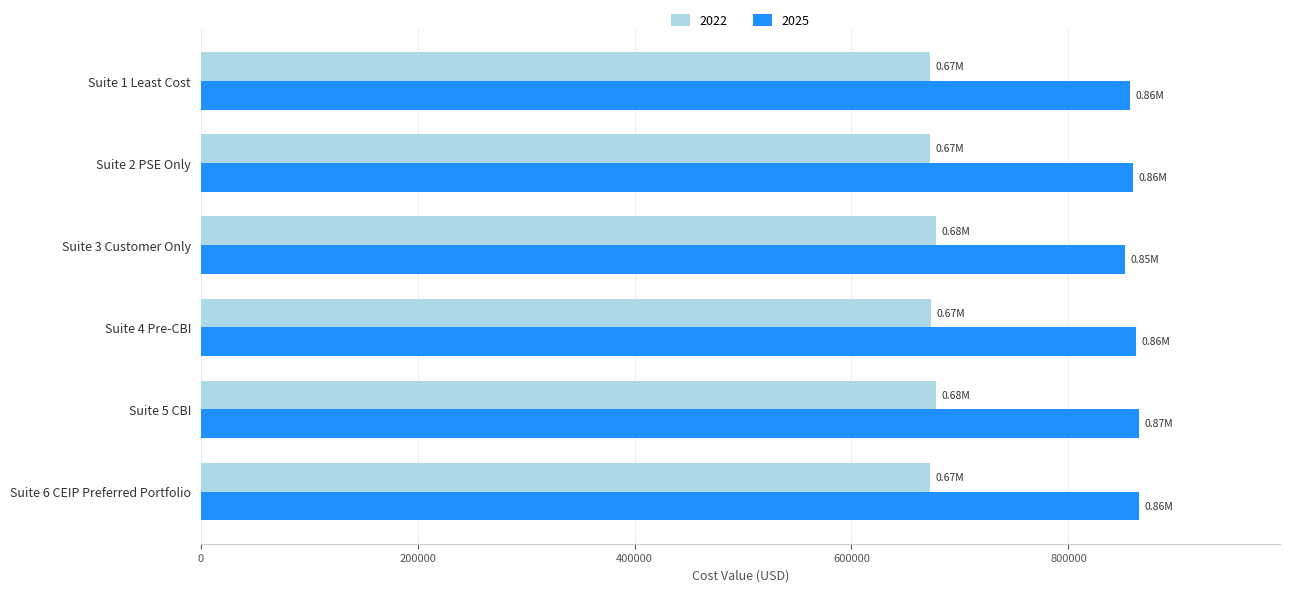

Which series has the largest total across all categories?

2025